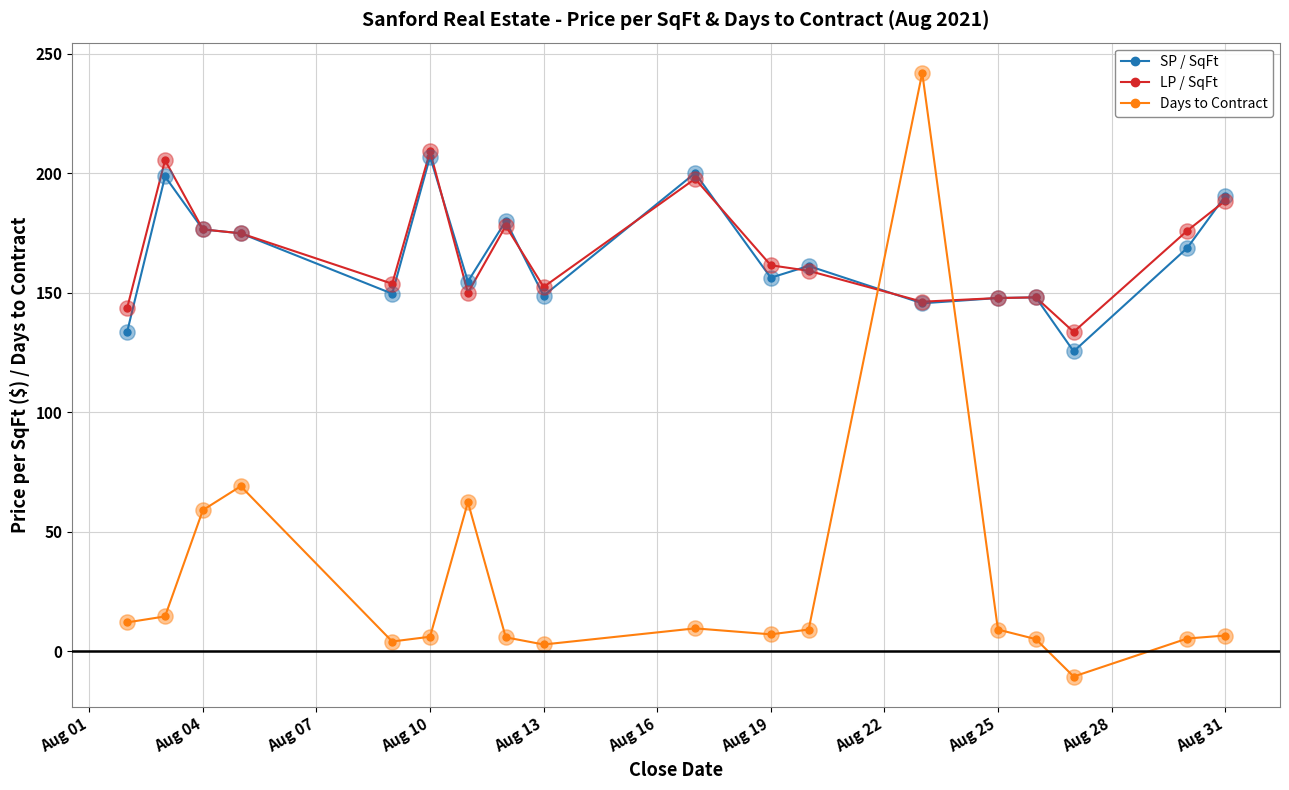

What are all the series names shown in the legend?

SP / SqFt, LP / SqFt, Days to Contract